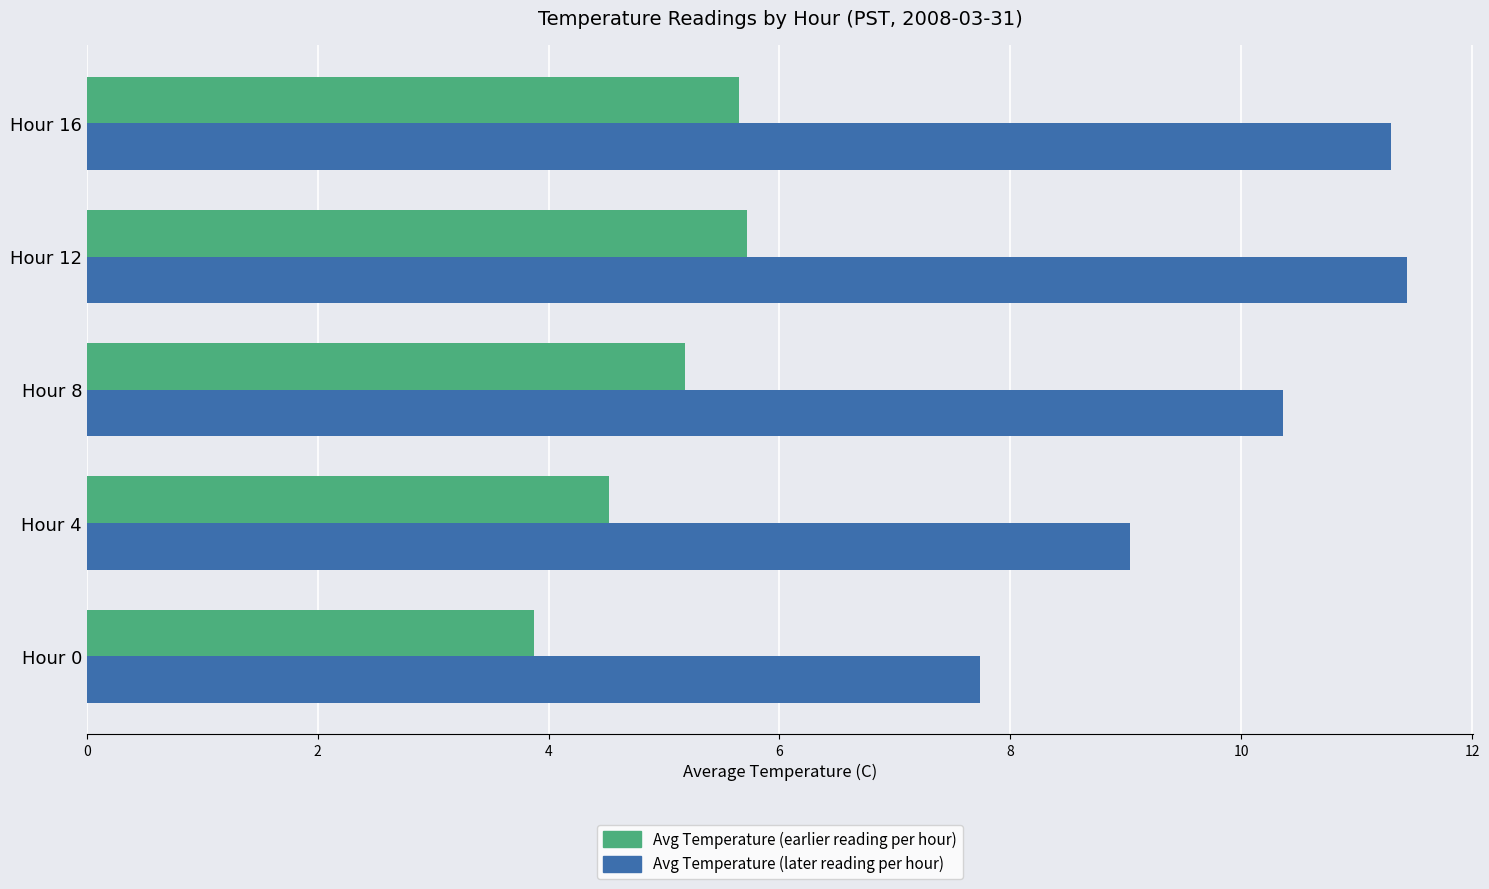

What is the sum of all Avg Temperature (later reading per hour) values?

49.9